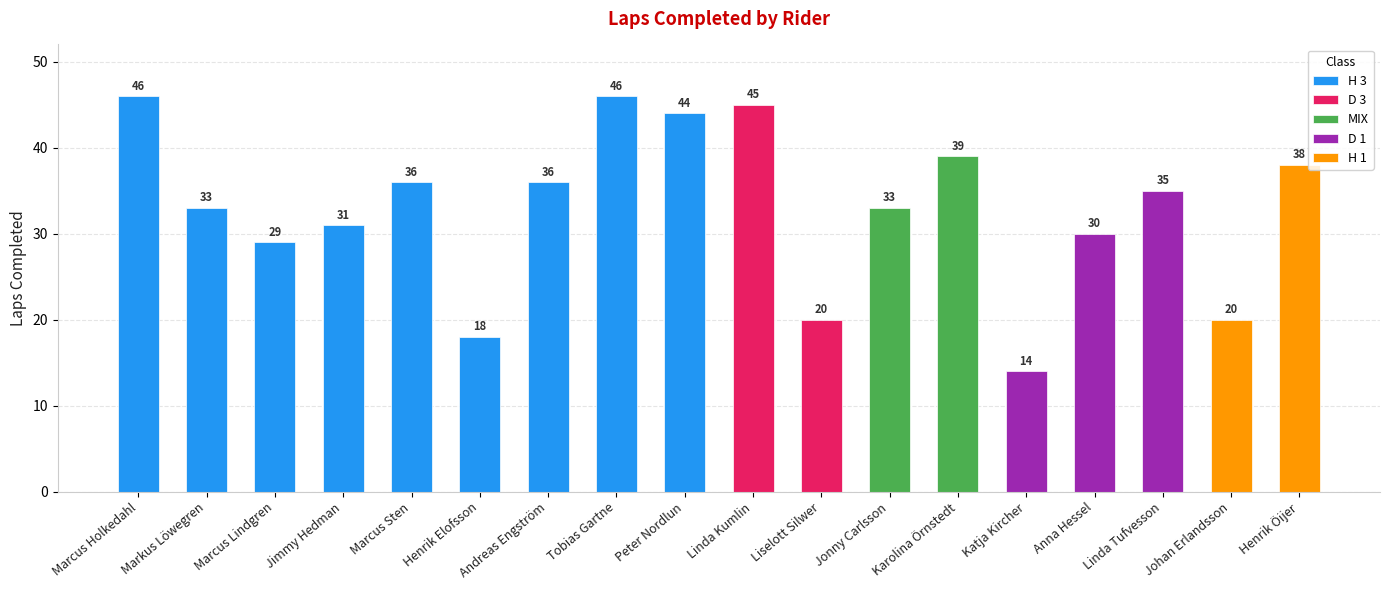

Which label corresponds to the smallest value in the chart?

Katja Kircher